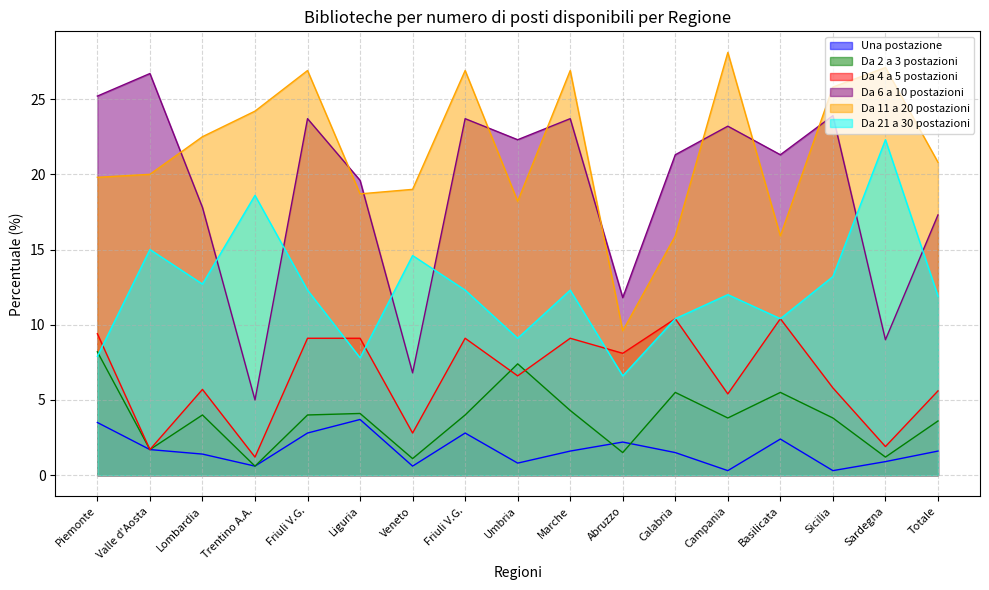

At how many categories does at least one series exceed 6?

17